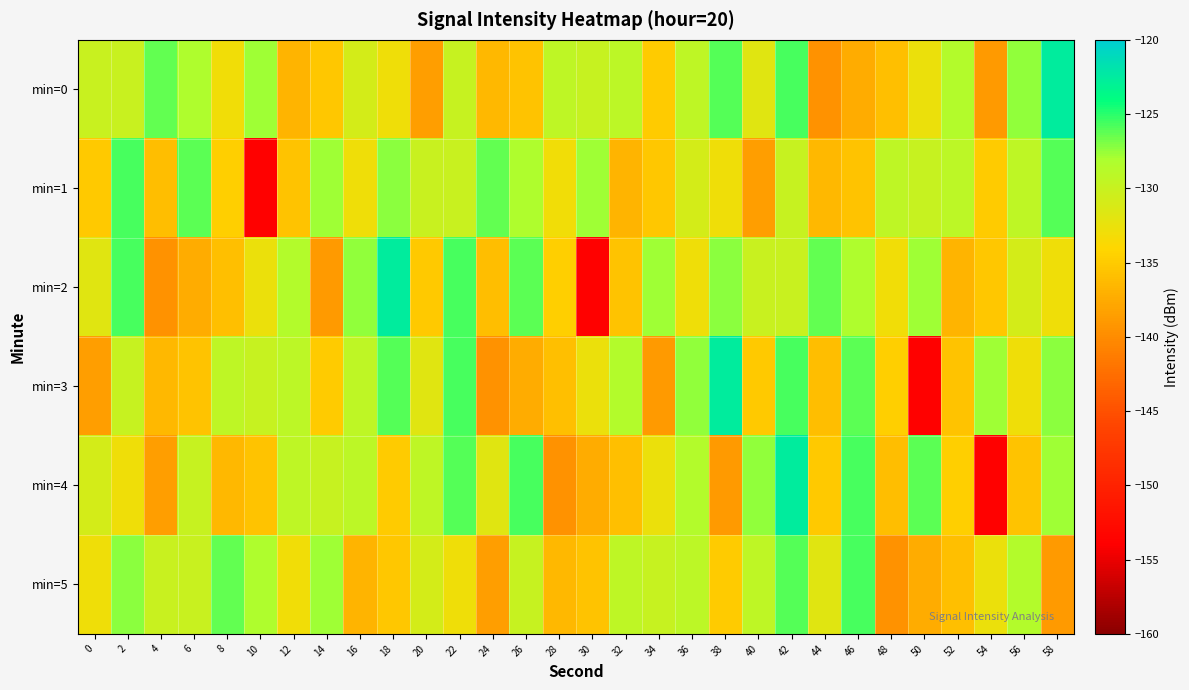

Which series has the largest range (max minus min)?

min=2